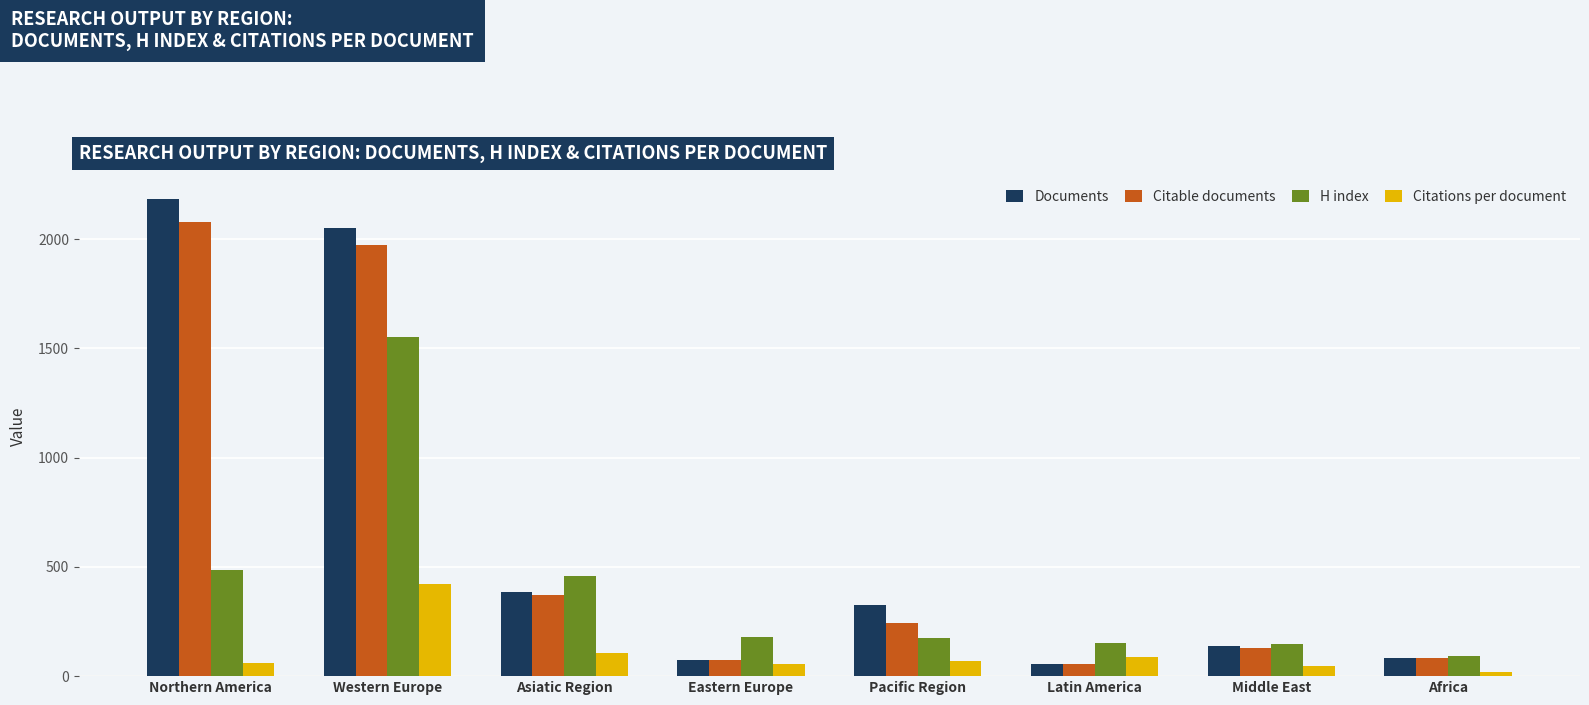

What is the difference between the highest and lowest values at Northern America?

2122.6